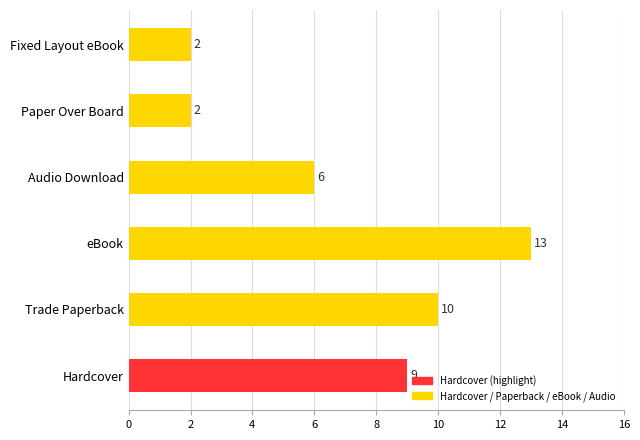

The chart shows a value of 9 at Hardcover. True or false?

True